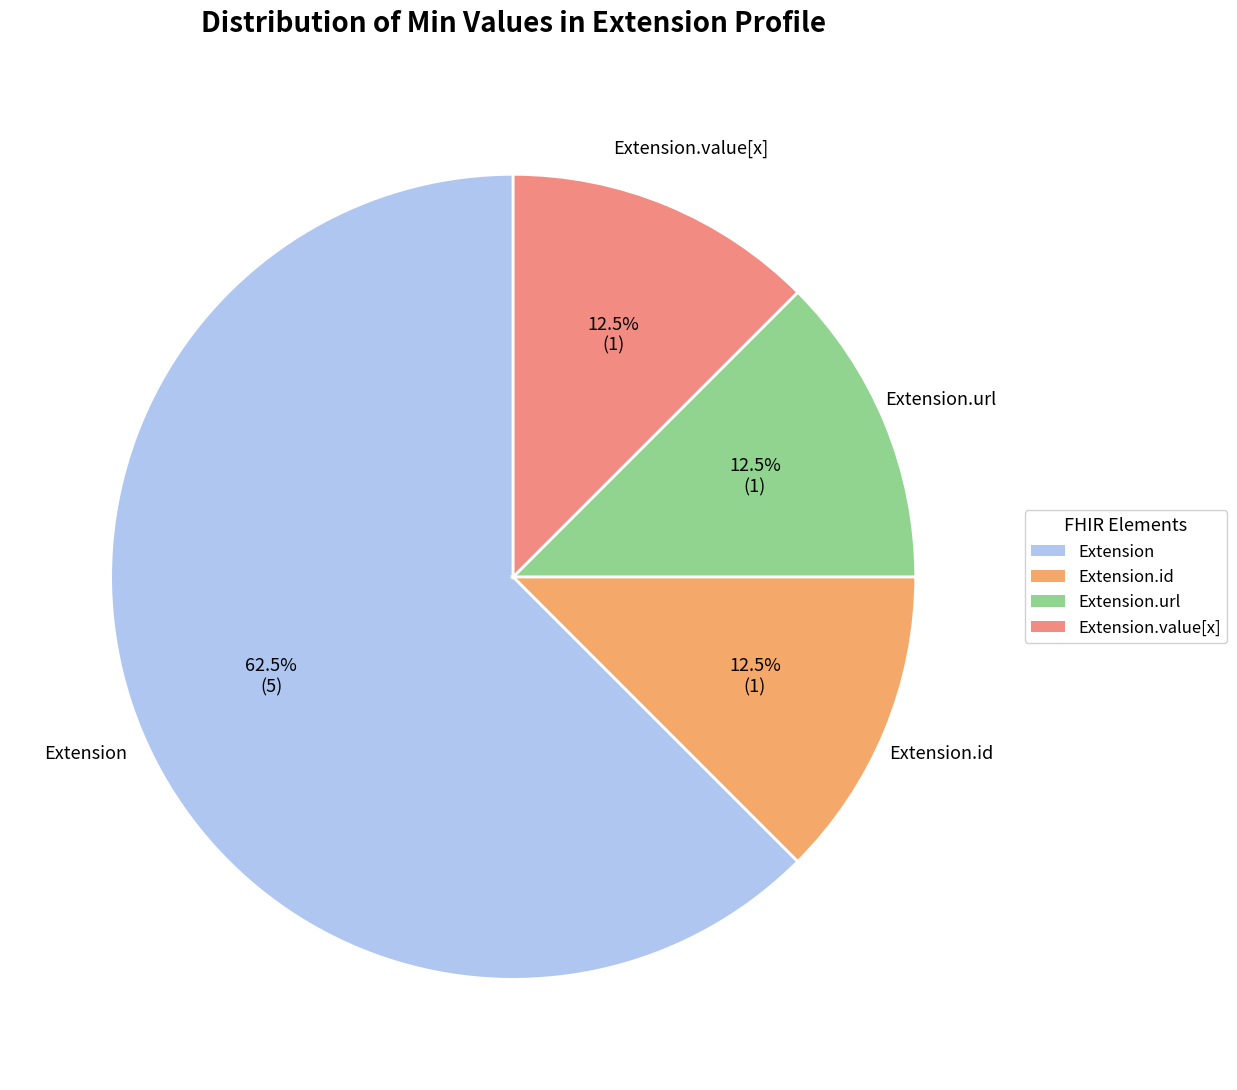

How many slices are in this pie chart?

4